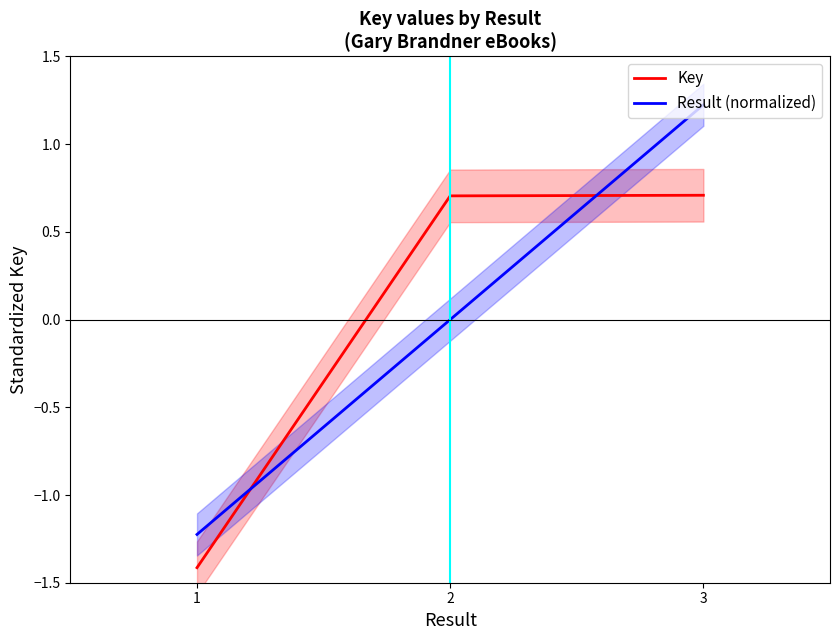

What is the difference between the maximum and minimum values in the Key series?

2.1